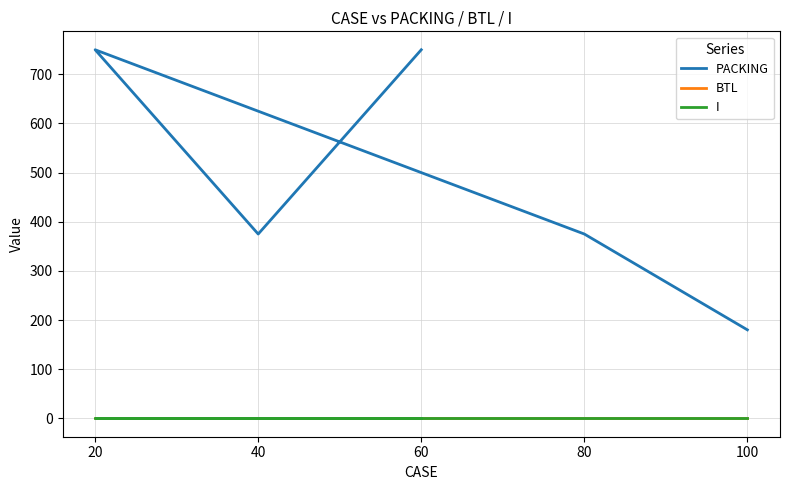

True or false: I and BTL cross at least once.

False